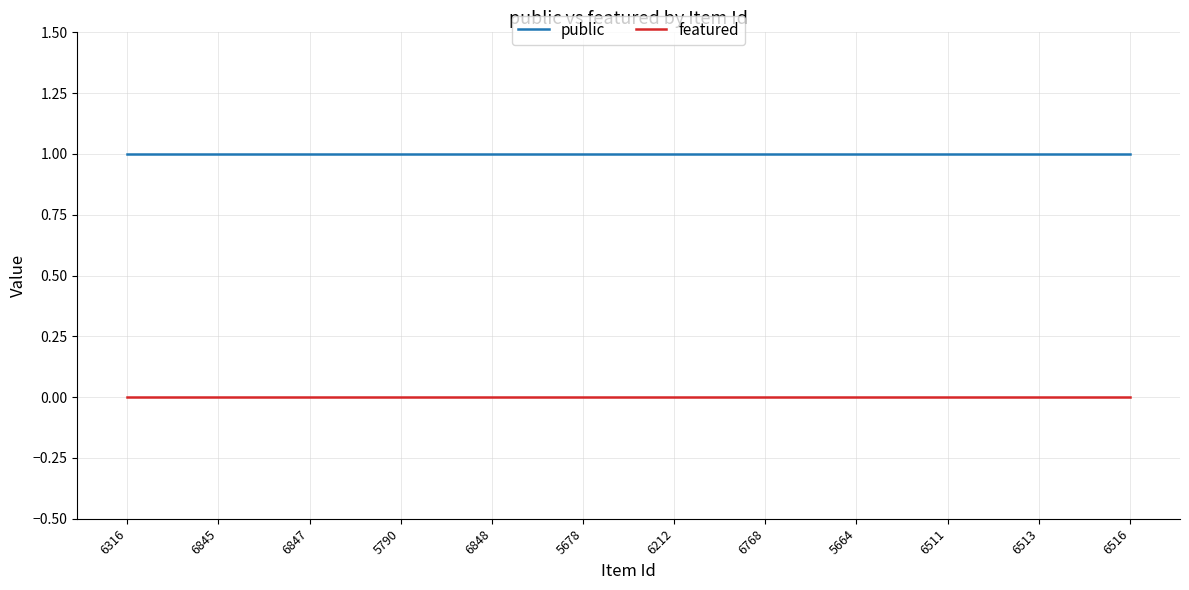

Does the chart have visible grid lines?

Yes